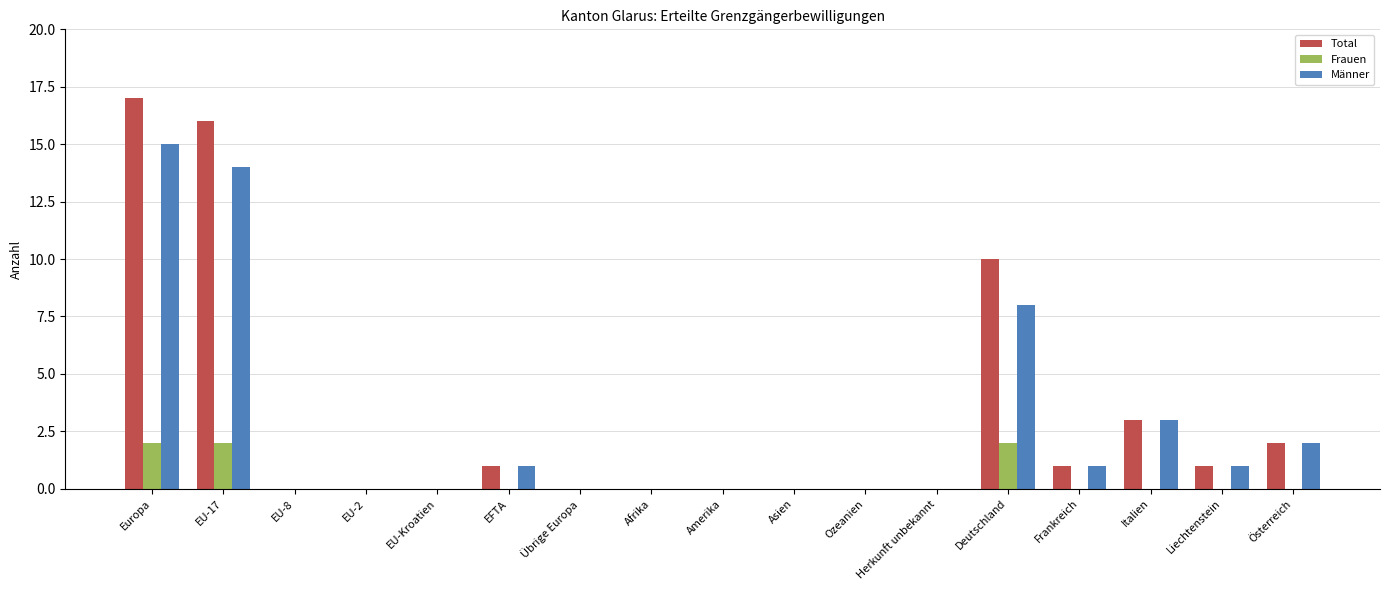

How many distinct data groups are displayed?

3